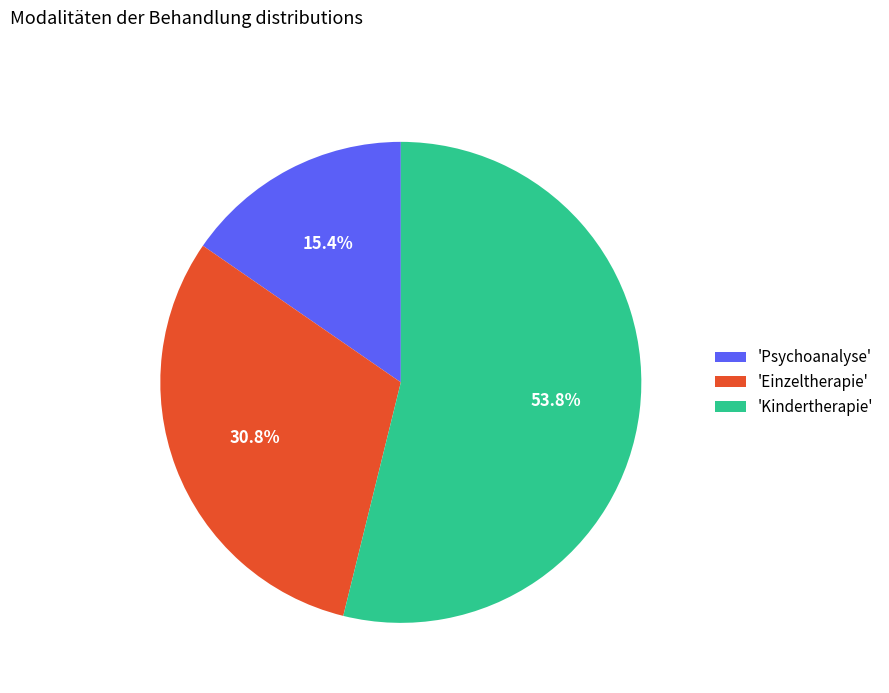

Rank the categories by value from lowest to highest.

'Psychoanalyse', 'Einzeltherapie', 'Kindertherapie'